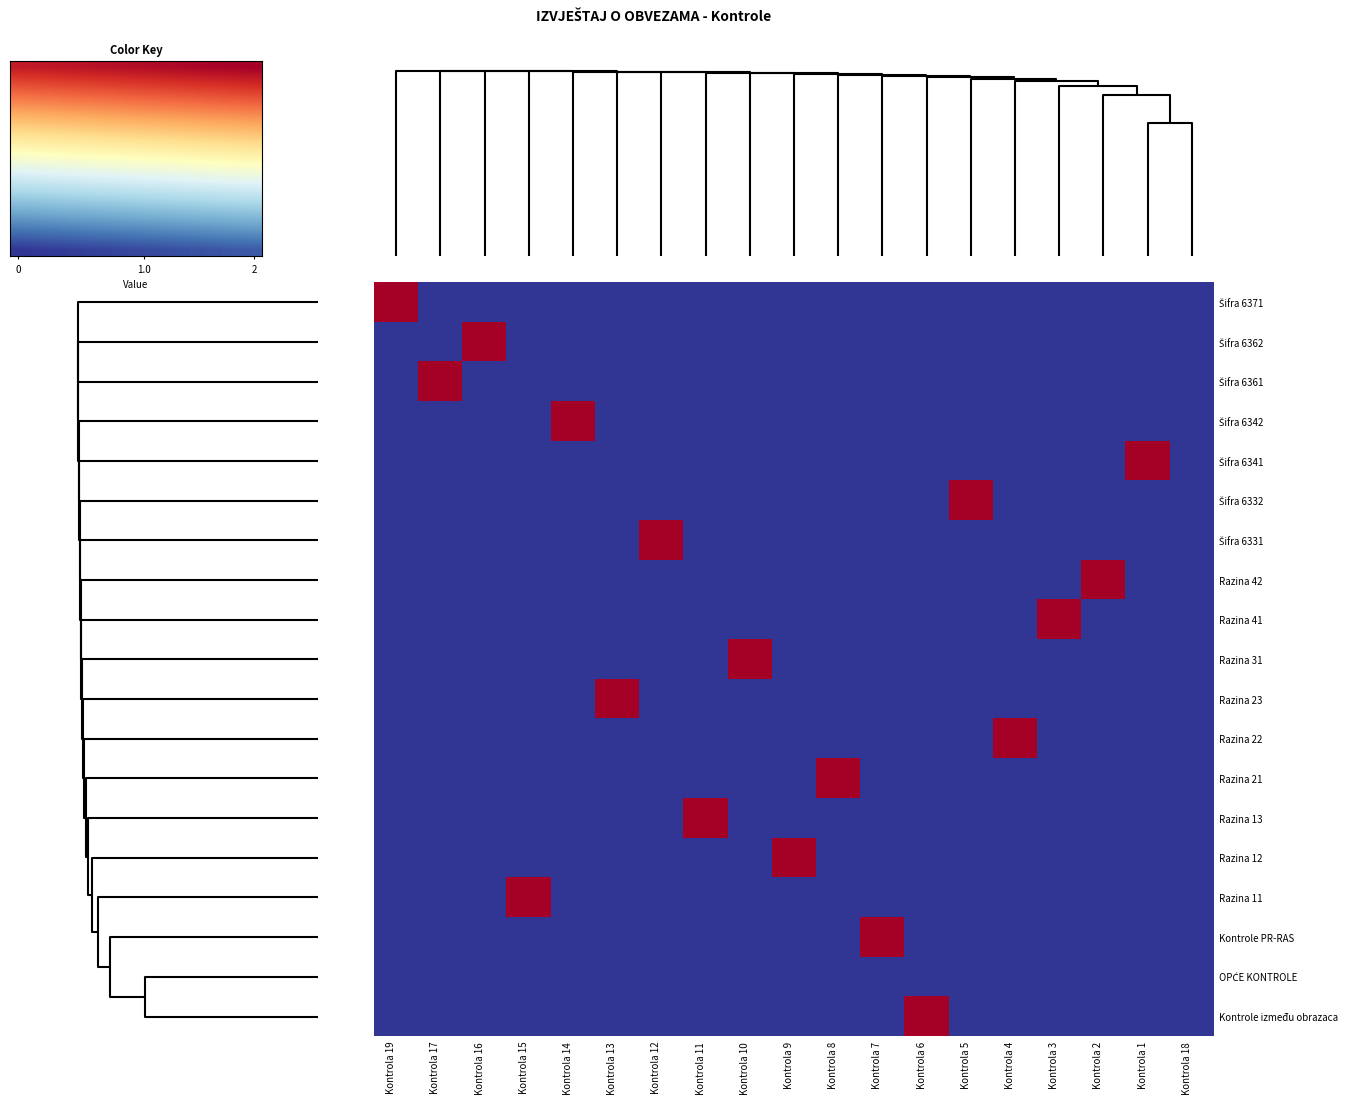

True or false: Razina 21 has a value of -1 at Kontrola 15.

False